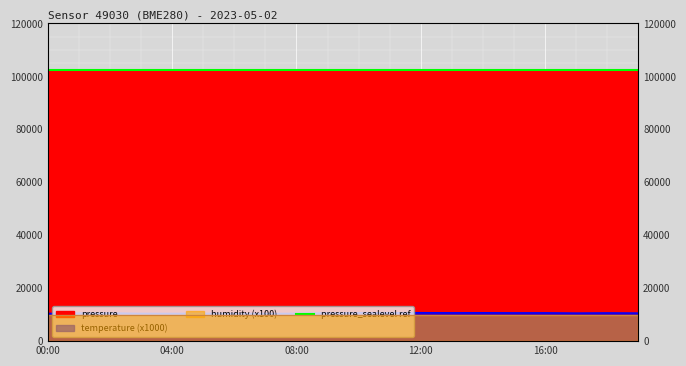

What is the total value across all series at 19:00?

112860.4